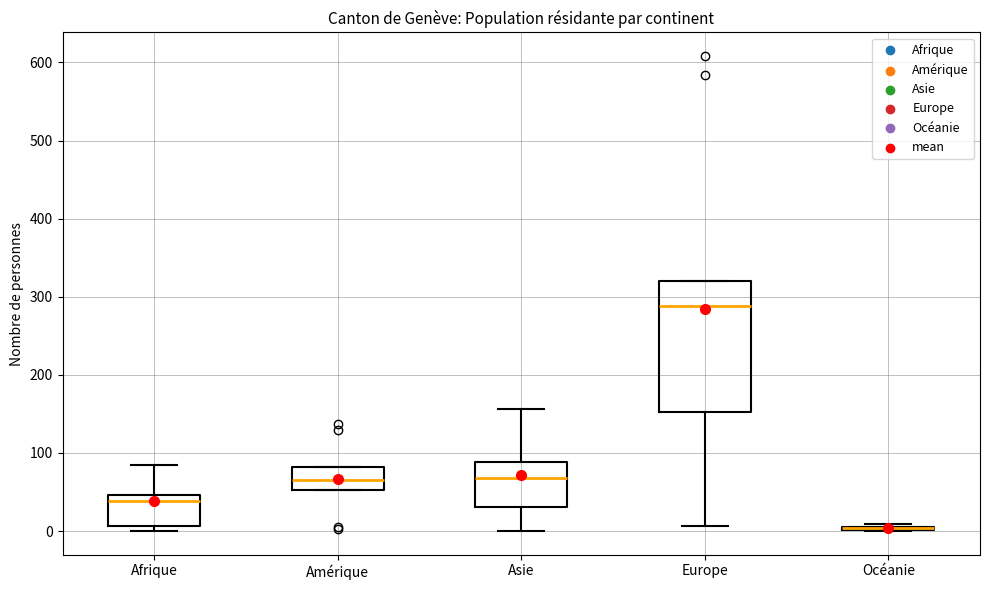

Reading left to right, transcribe this box plot: for each box, give where its median line is, the range the box spans, and where its two whiskers end, as read against the y-axis. The values are not printed on the chart, so give them approximately, as read against the axis.

Afrique: median 40, box 10 to 50, whiskers 0 to 80
Amérique: median 70, box 50 to 80, whiskers 50 to 80
Asie: median 70, box 30 to 90, whiskers 0 to 160
Europe: median 290, box 150 to 320, whiskers 10 to 320
Océanie: box collapsed to a line at 0, whiskers 0 to 10